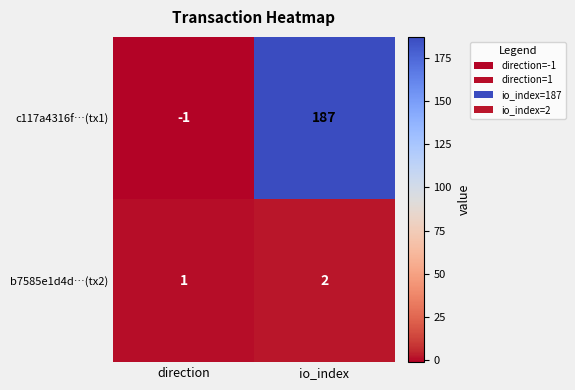

How many values in the c117a4316f…(tx1) series are below 187?

1